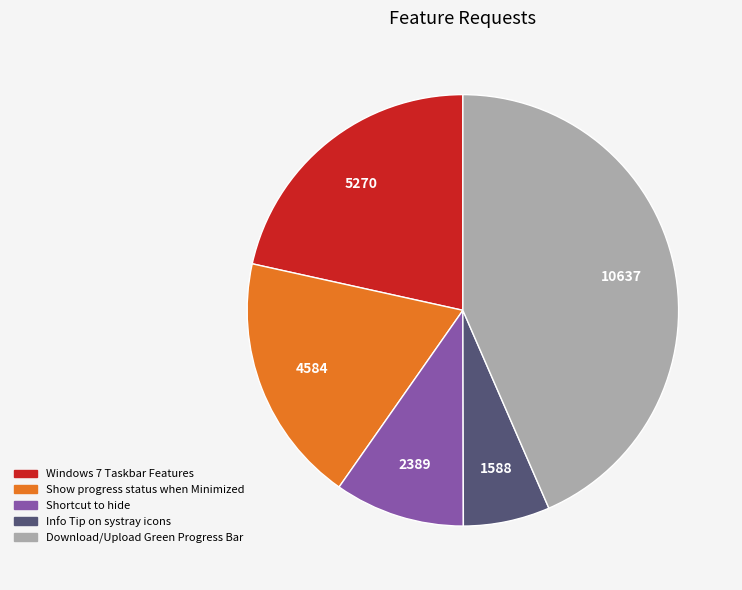

Combined, do Show progress status when Minimized and Download/Upload Green Progress Bar account for over 50%?

Yes